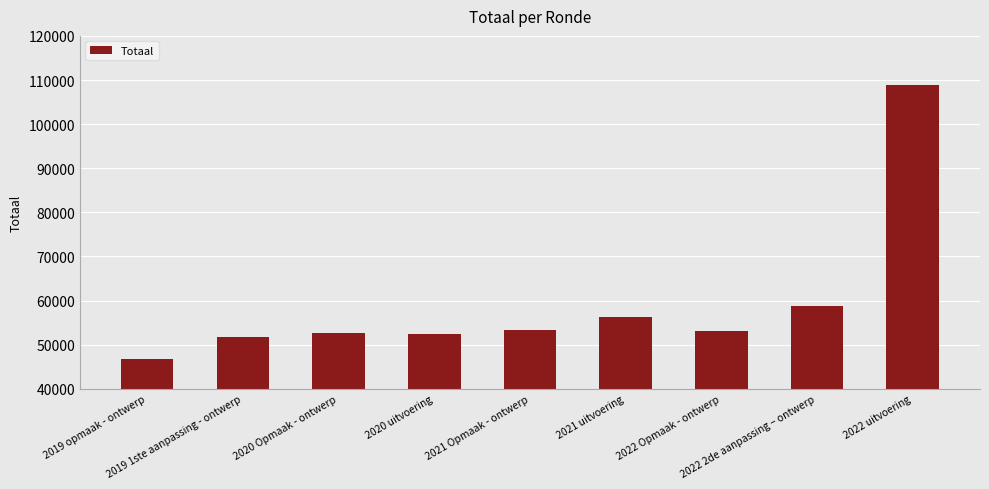

Which category has the lowest value across all series?

2019 opmaak - ontwerp